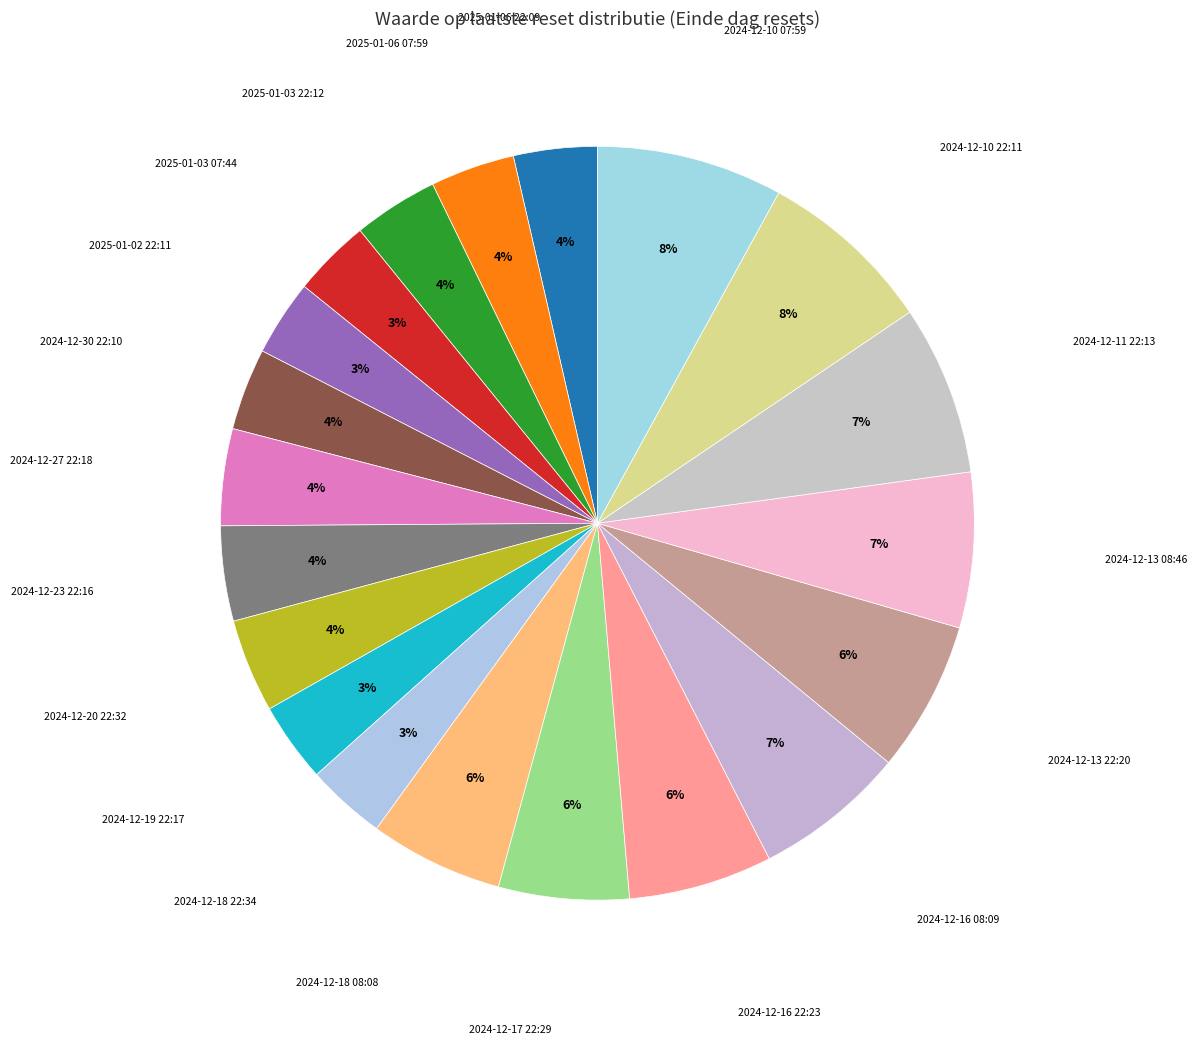

Is the sum of 2025-01-03 07:44 and 2024-12-13 08:46 greater than half?

No